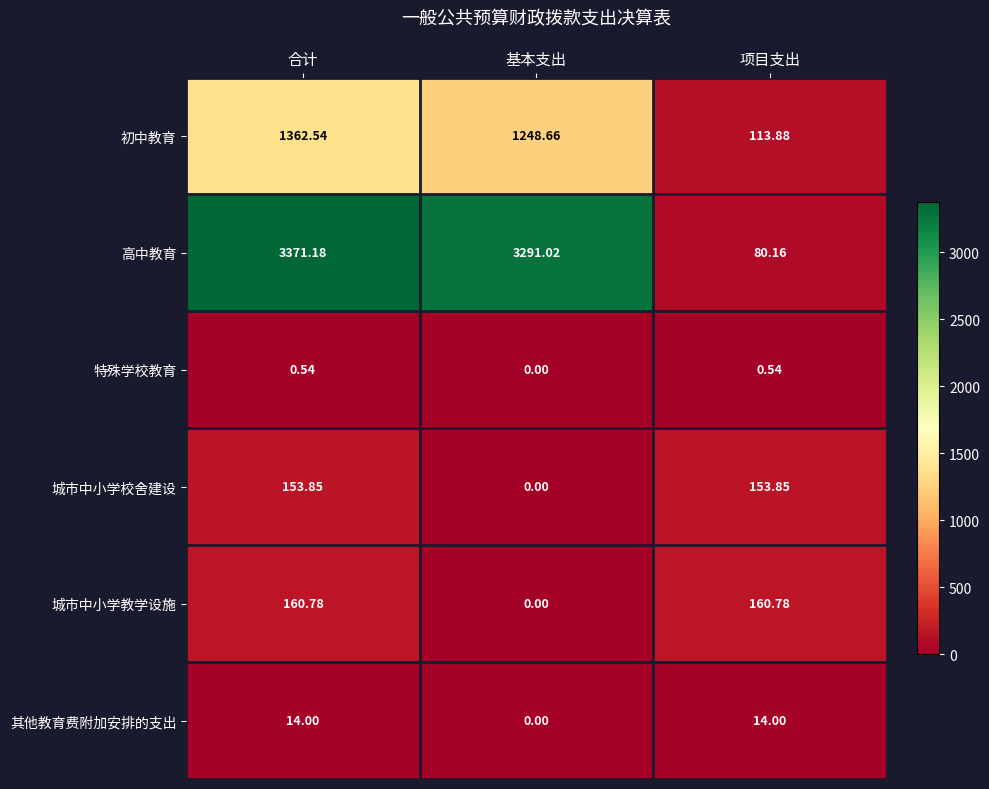

Count the number of categories in the chart.

3